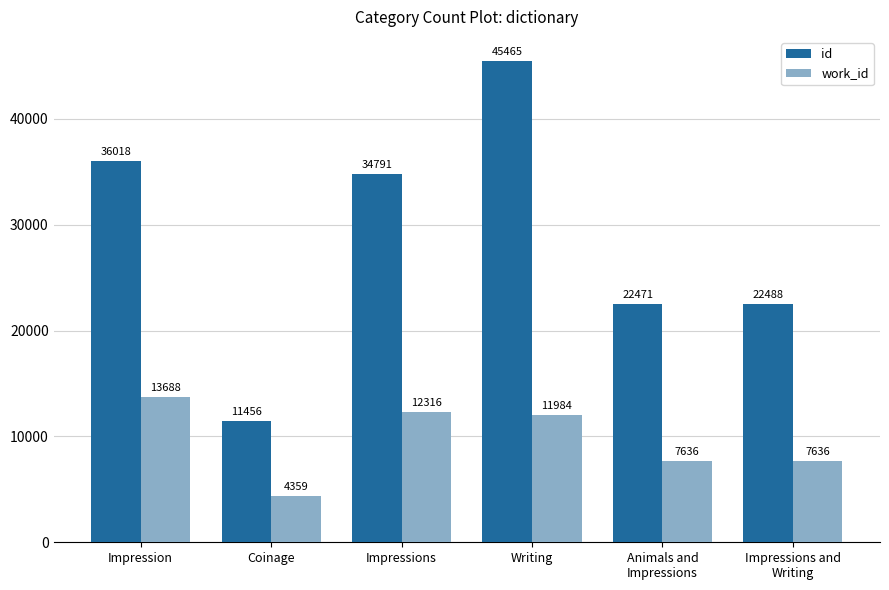

True or false: id has a value of 17719 at Impression.

False